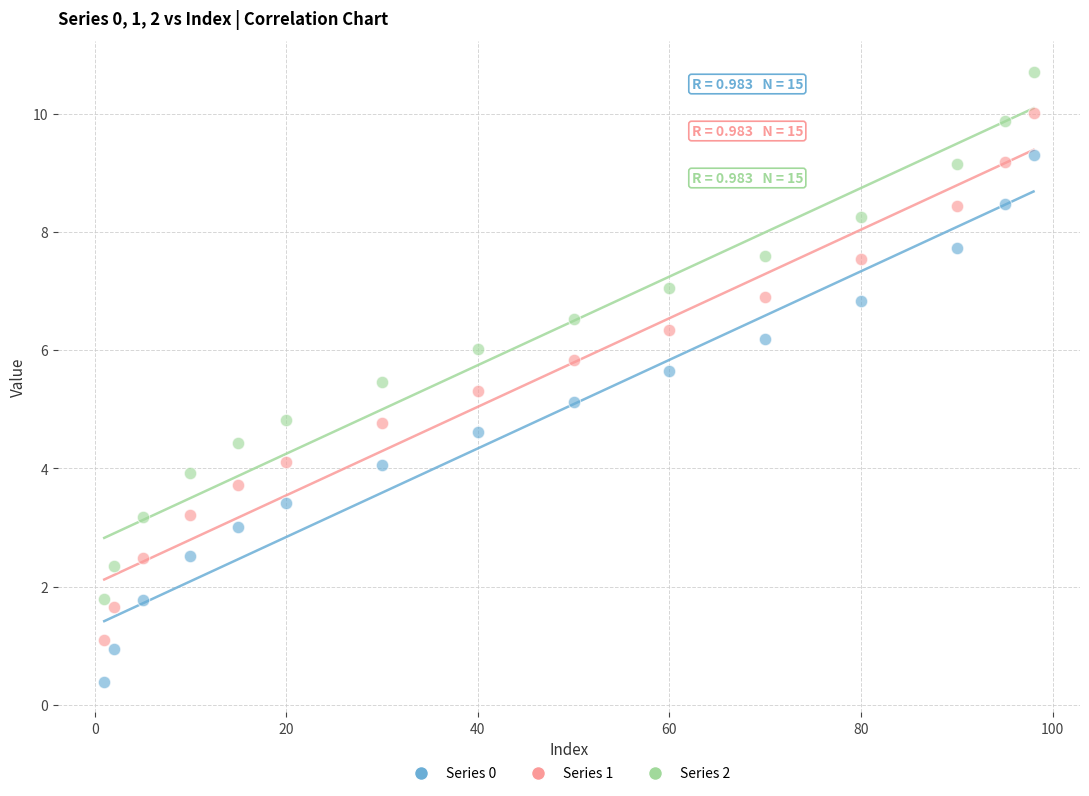

Across all data points, what is the range of X values (max minus min)?

97.0